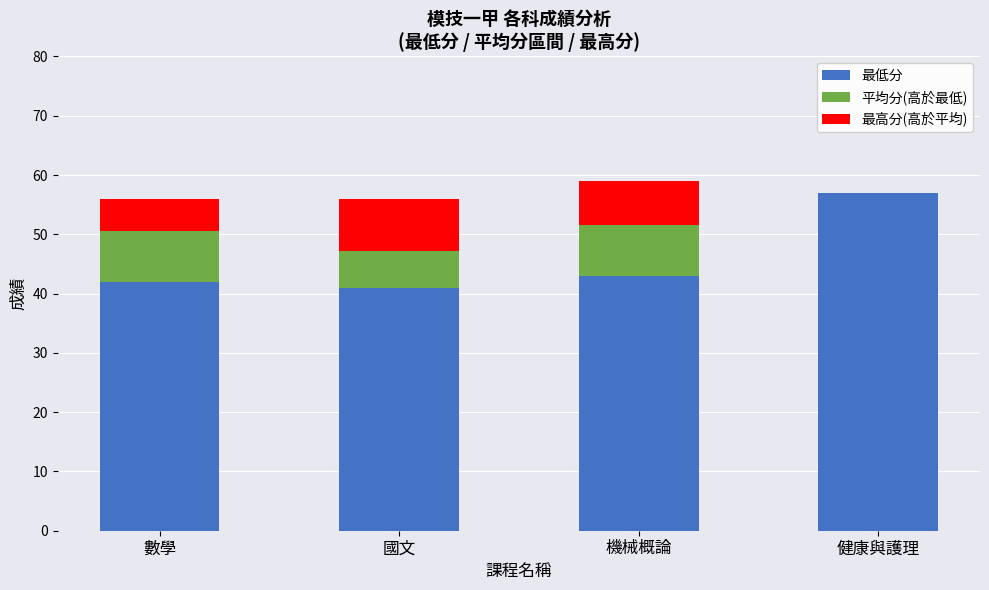

How many series are shown in this chart?

3